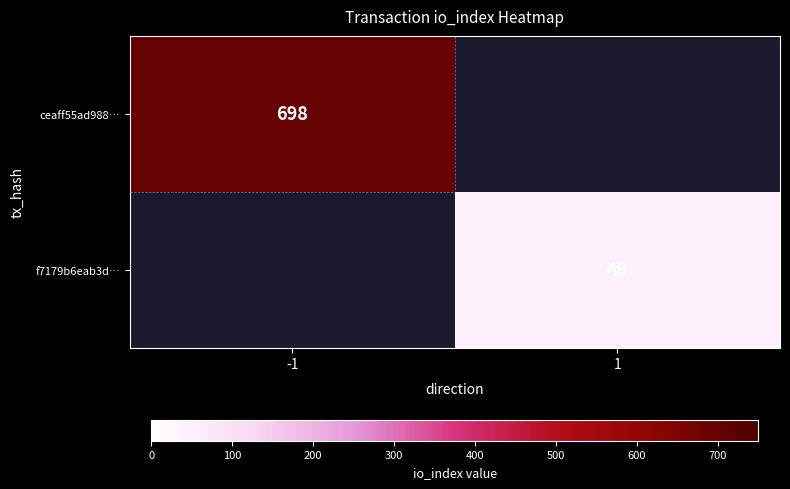

The value of ceaff55ad988… at -1 is 698. True or false?

True